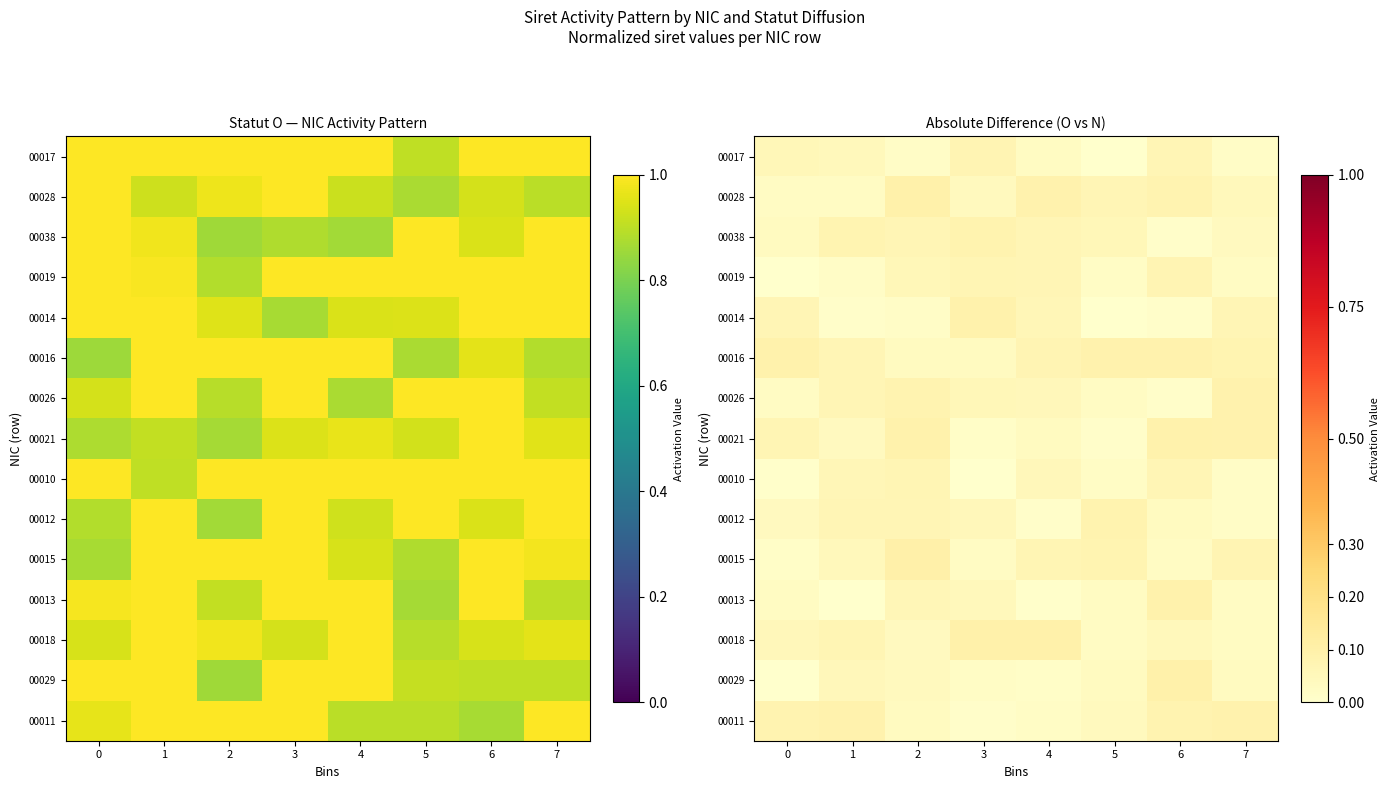

What is the difference between the maximum and minimum values in the 00013 series?

0.1